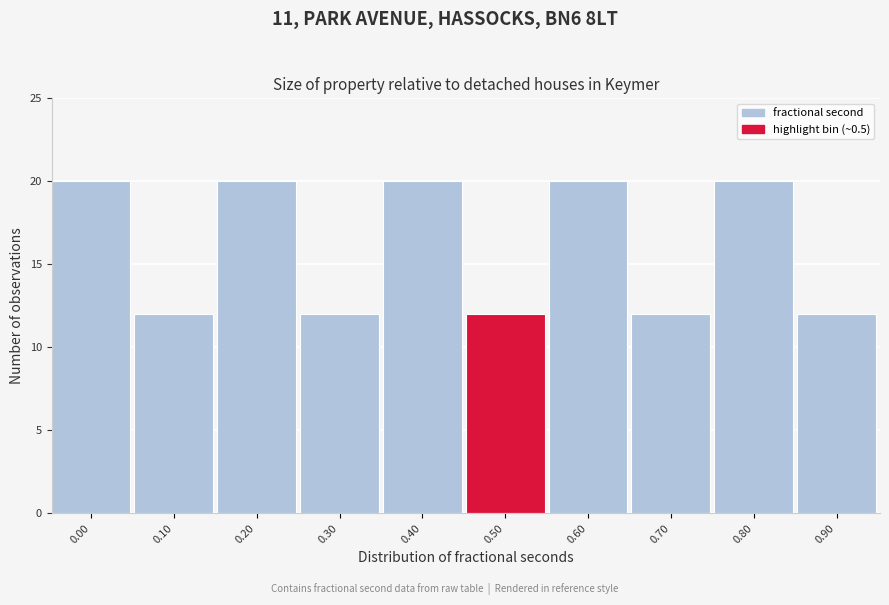

Reading left to right, list all the values displayed in this chart.

0.00=20	0.10=12	0.20=20	0.30=12	0.40=20	0.50=12	0.60=20	0.70=12	0.80=20	0.90=12